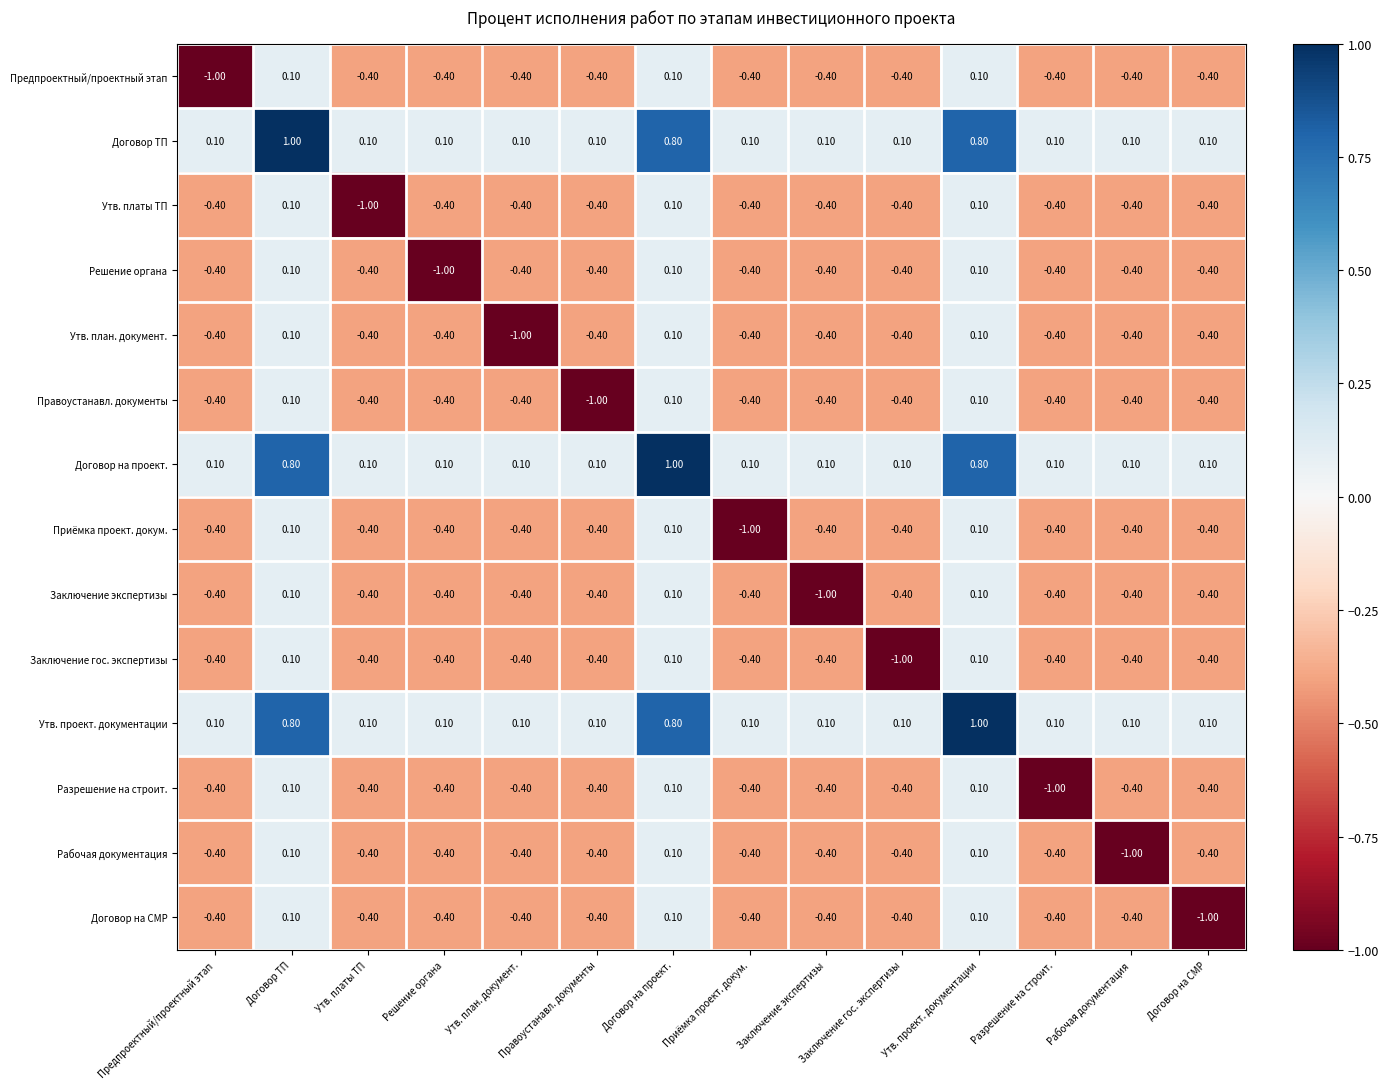

What is the sum of all Утв. план. документ. values?

-4.7